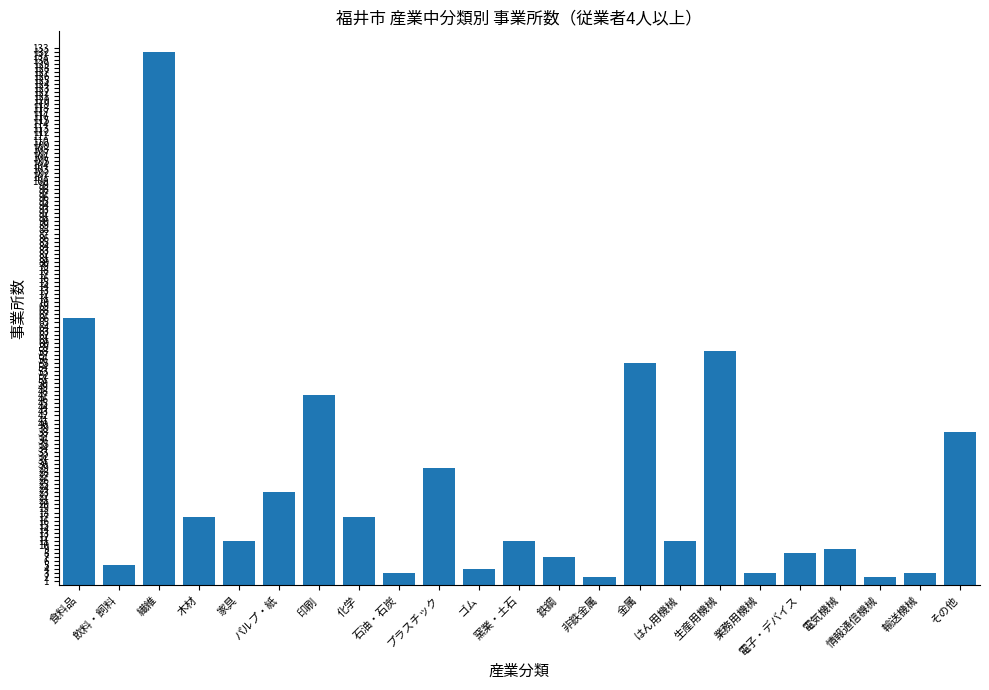

At which label is the value closest to 67?

食料品